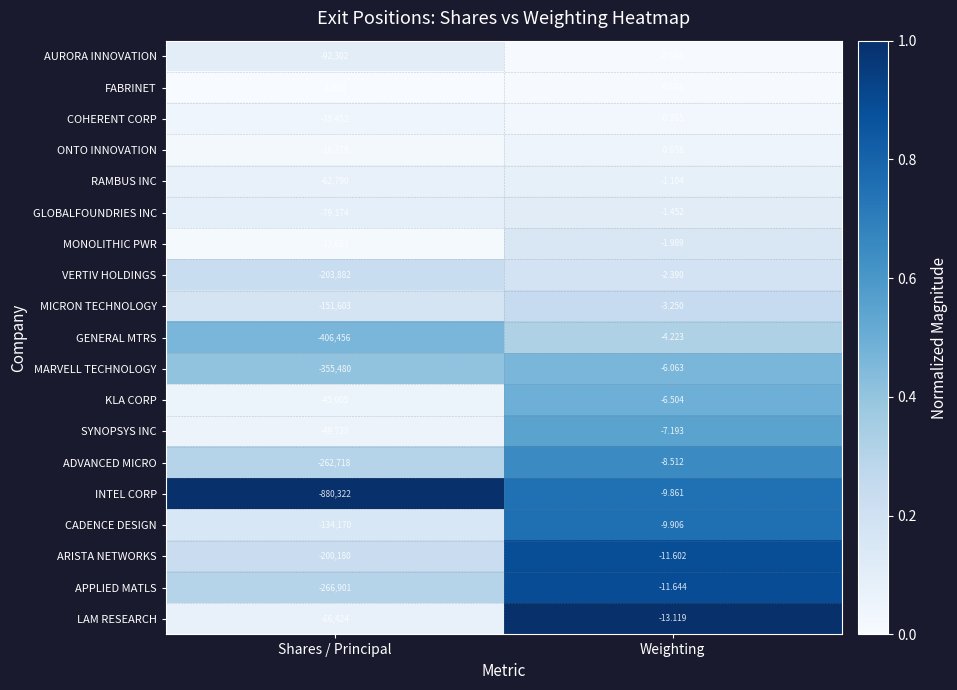

At which label is LAM RESEARCH closest to -33218?

Weighting